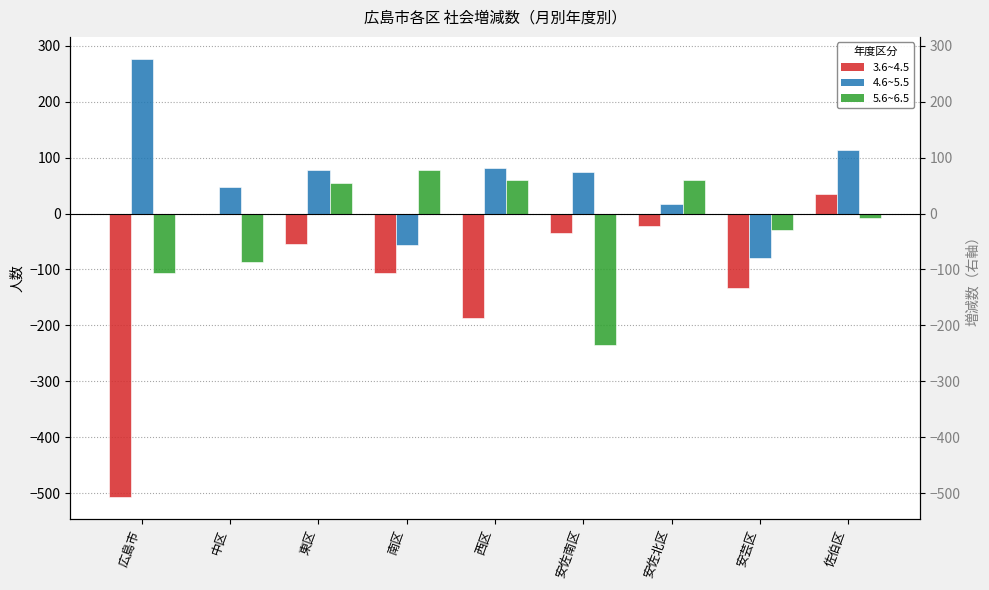

Reading left to right, extract all data points from this chart.

3.6~4.5: -507	-1	-55	-107	-187	-35	-23	-134	35
4.6~5.5: 277	48	78	-57	82	74	18	-80	114
5.6~6.5: -107	-87	54	78	61	-236	60	-29	-8